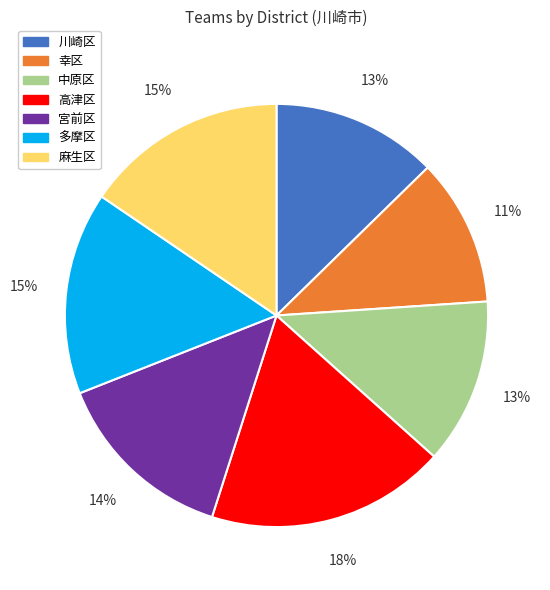

To the nearest percent, what is the difference between the largest and smallest slice percentages?

7%